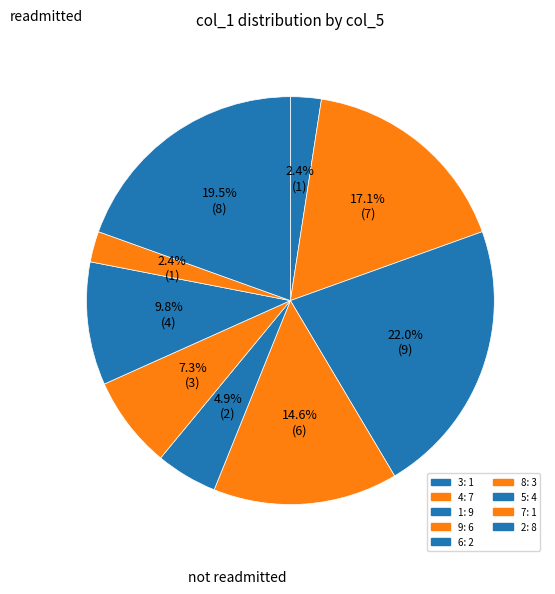

Approximately how many times larger is the value at 7 compared to 4?

0.1